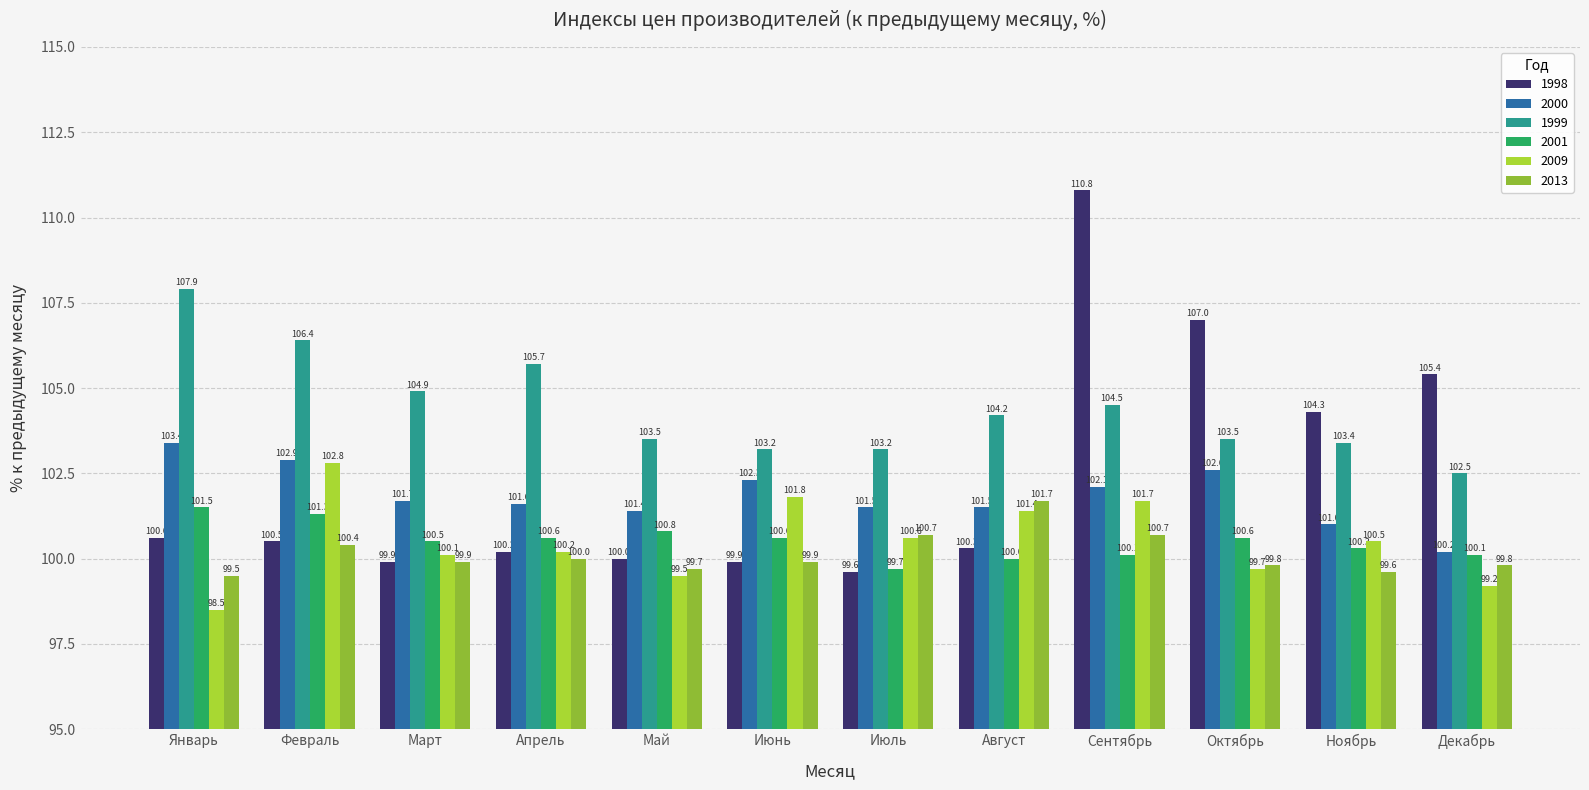

True or false: 2000 has a value of 102.9 at Февраль.

True